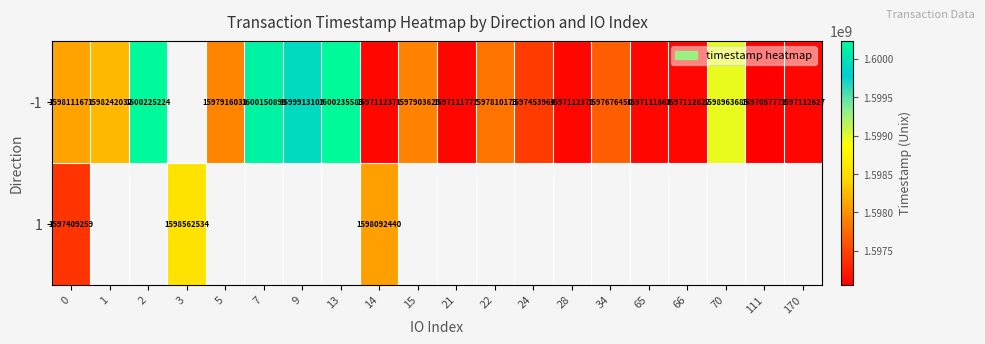

At 0, list the series in order from largest to smallest.

-1, 1